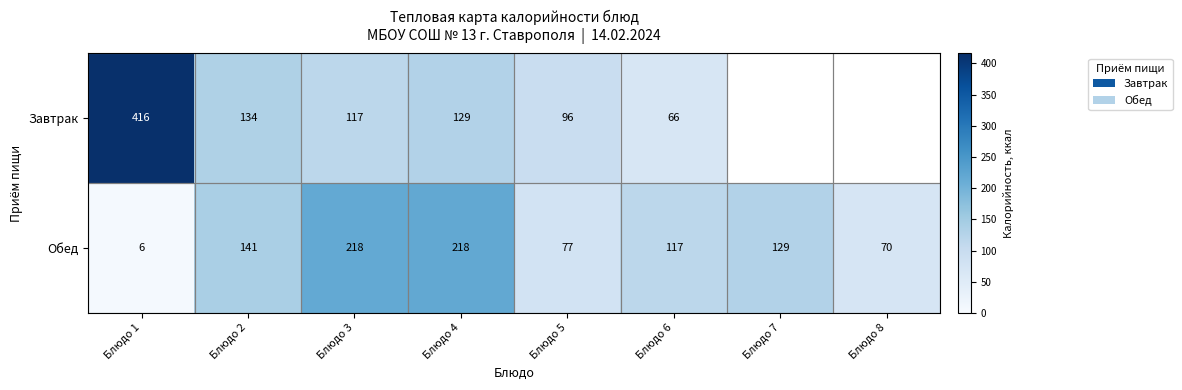

What is the difference between the highest and lowest values at Блюдо 1?

410